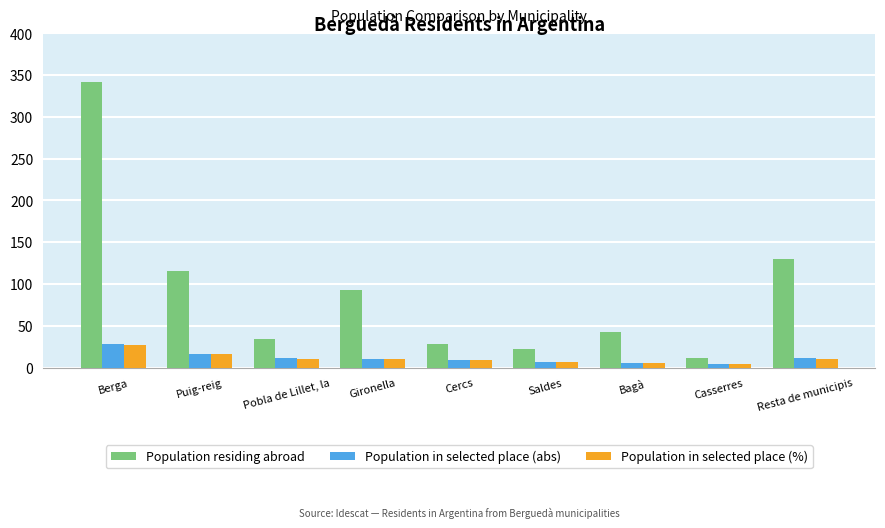

Between Cercs and Resta de municipis, which series saw the biggest shift?

Population residing abroad